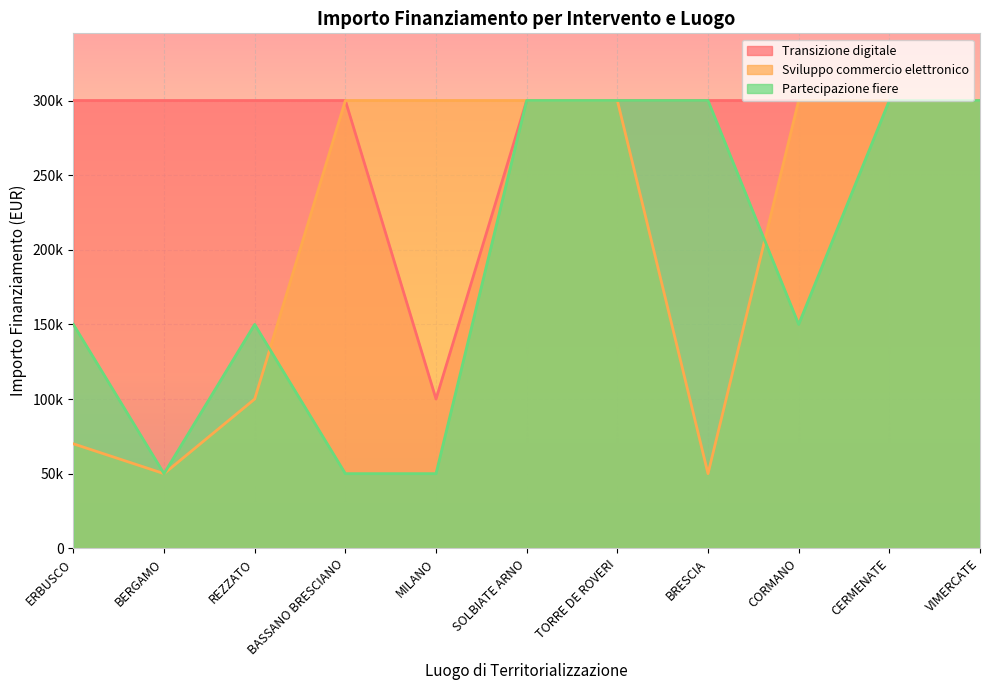

Does the chart display data point markers on the line(s)?

No